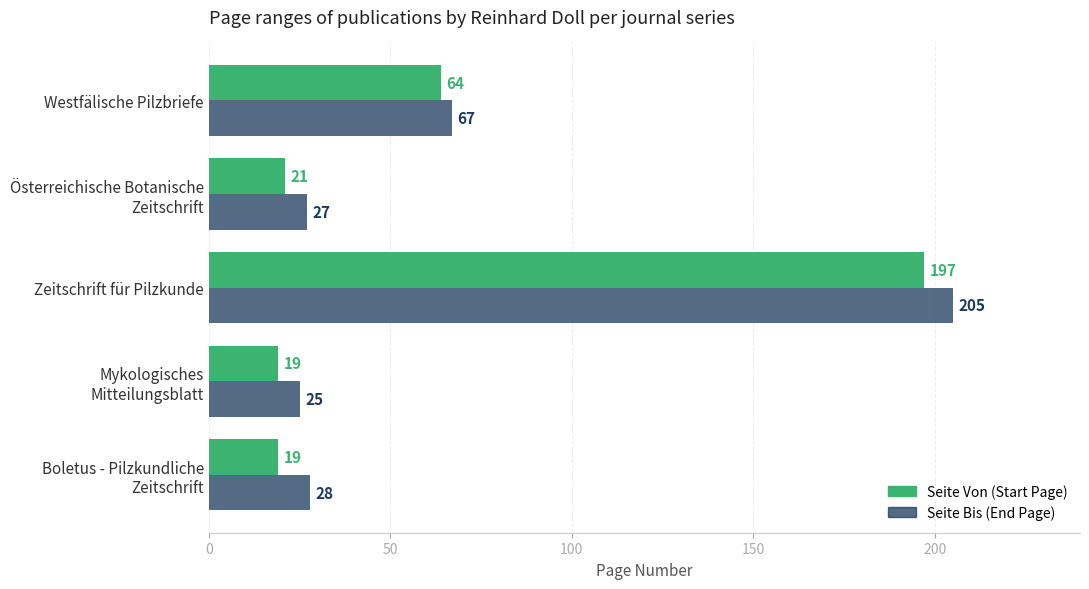

How many series are shown in this chart?

2